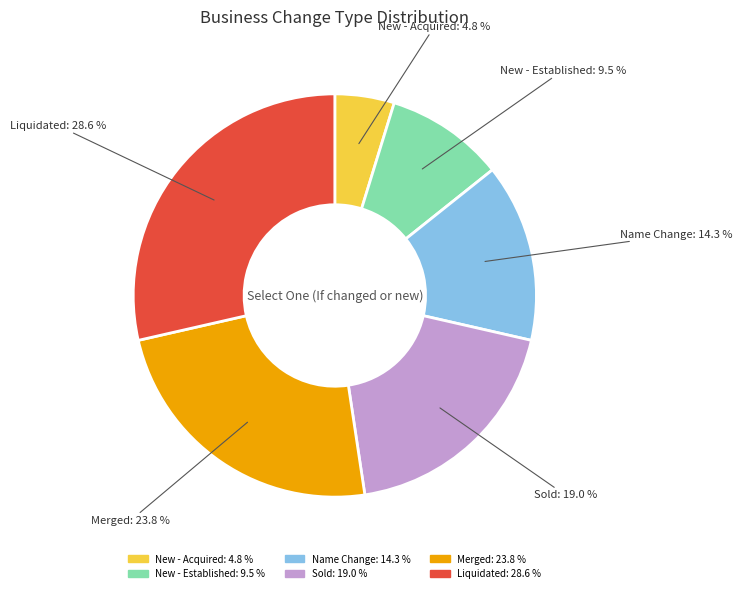

What is the total percentage of New - Acquired and Sold?

23.8%